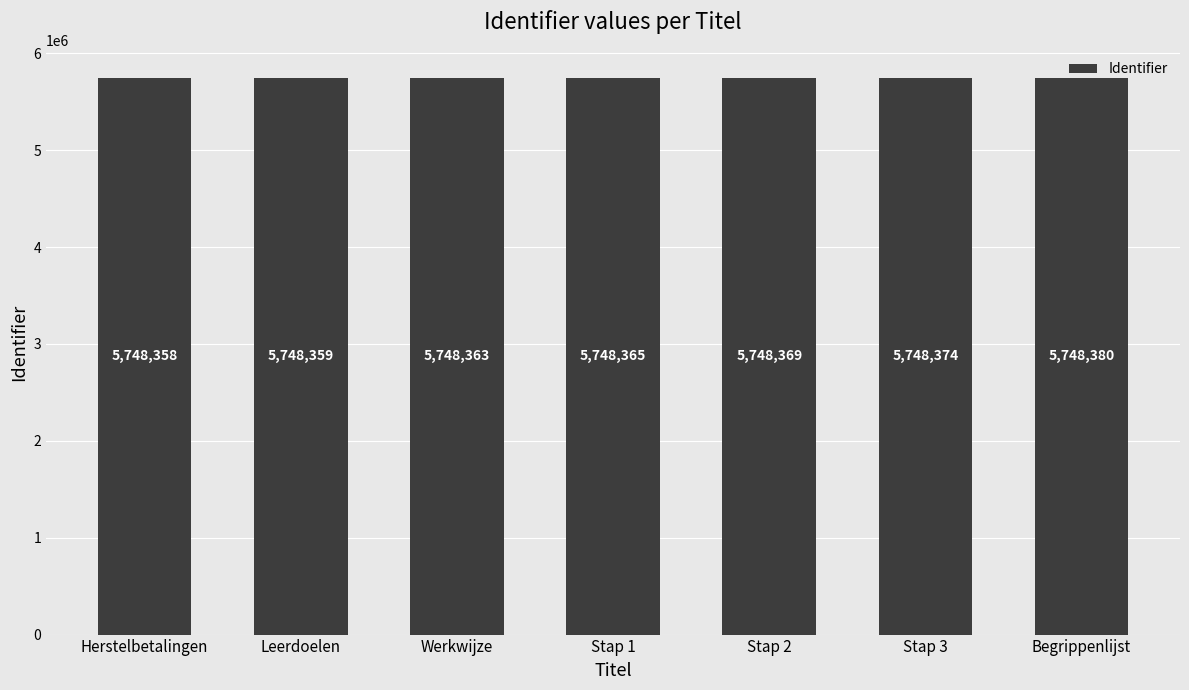

Does the chart contain any negative values?

No